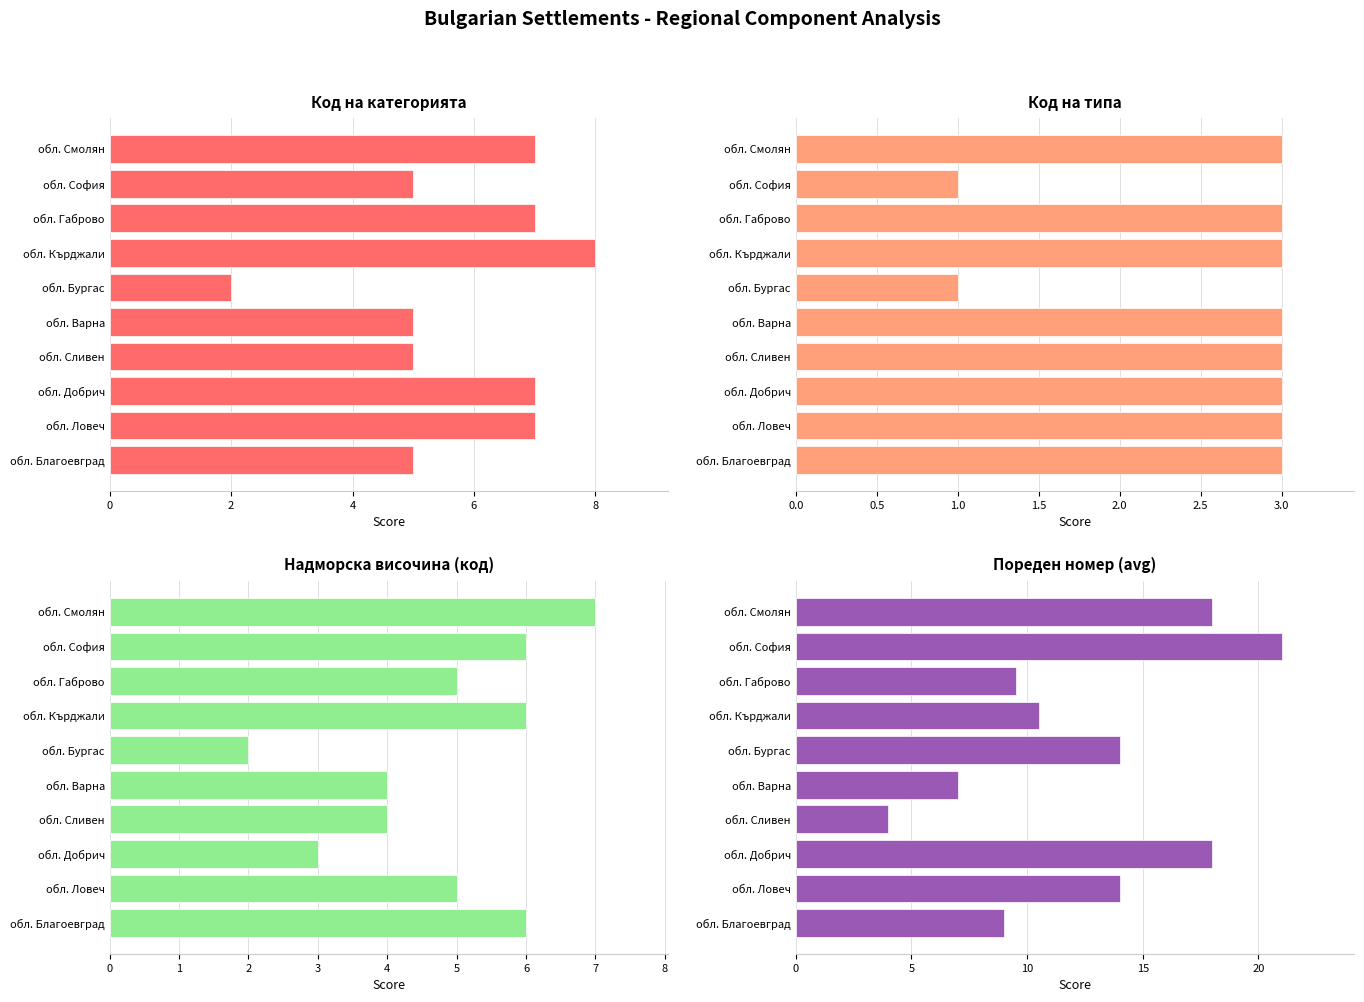

How many bars are there in total?

40